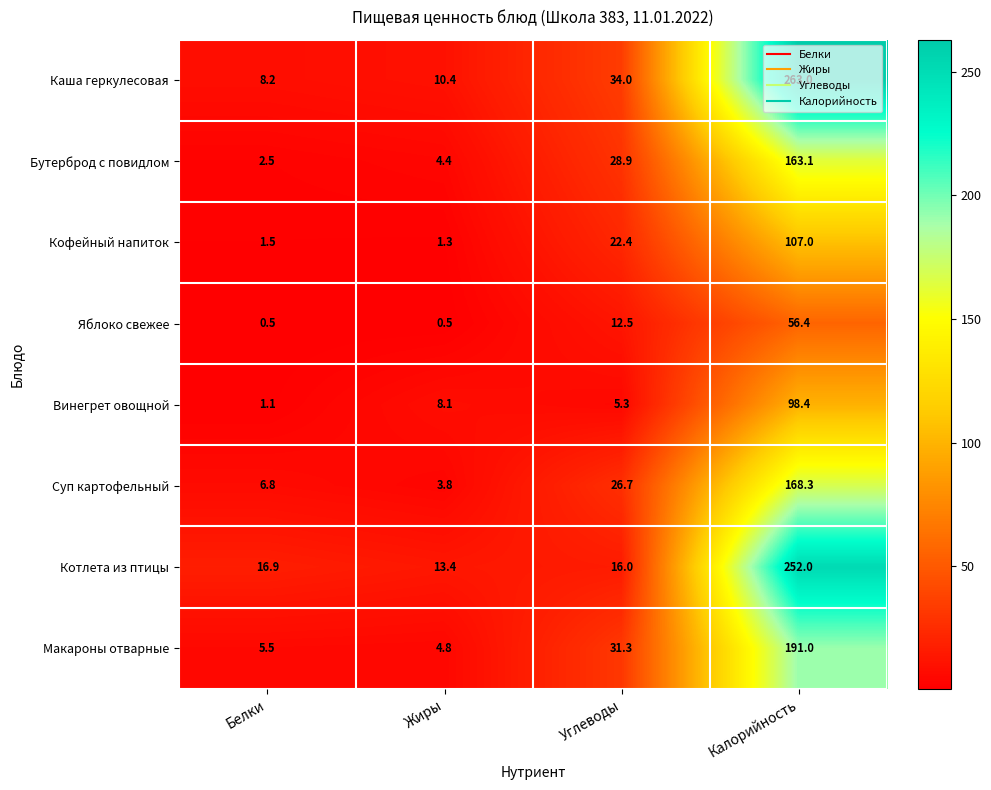

At Жиры, list the series in order from largest to smallest.

Котлета из птицы, Каша геркулесовая, Винегрет овощной, Макароны отварные, Бутерброд с повидлом, Суп картофельный, Кофейный напиток, Яблоко свежее